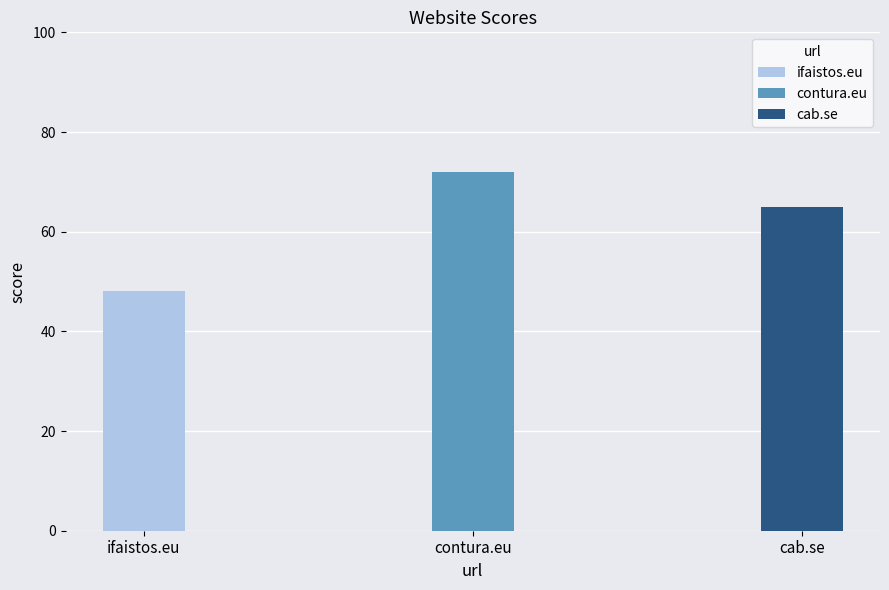

What is the label of the 2nd bar from the left?

contura.eu